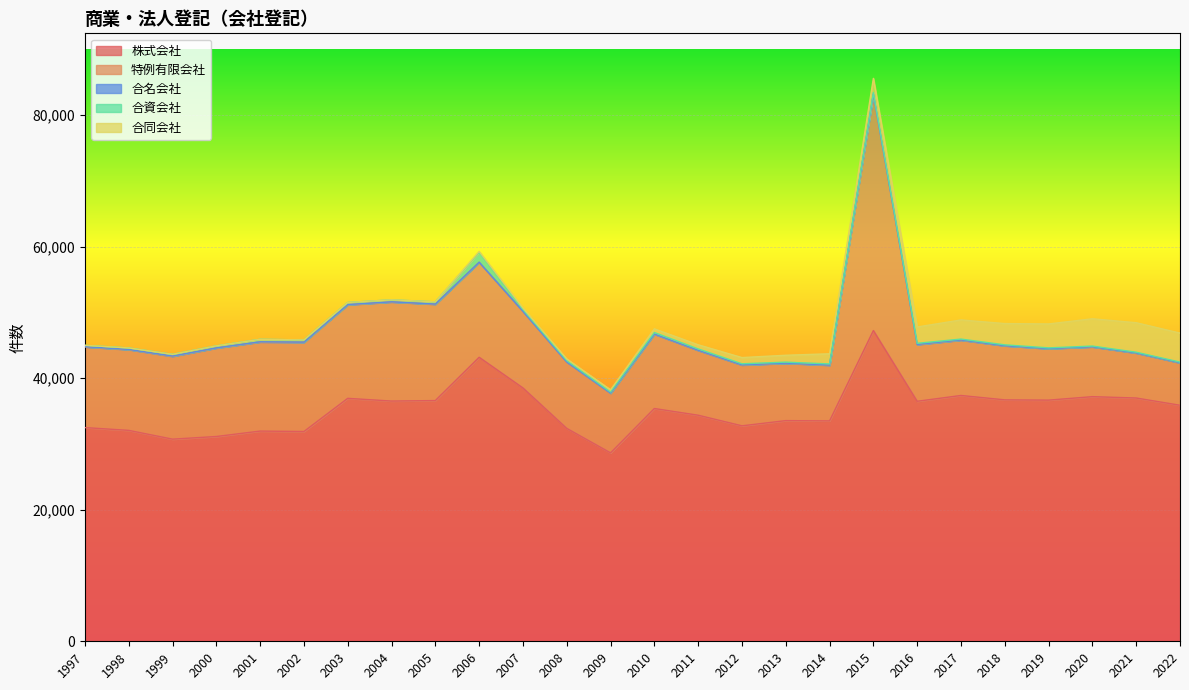

Rank the series by their maximum value, from lowest to highest.

合名会社, 合資会社, 合同会社, 特例有限会社, 株式会社